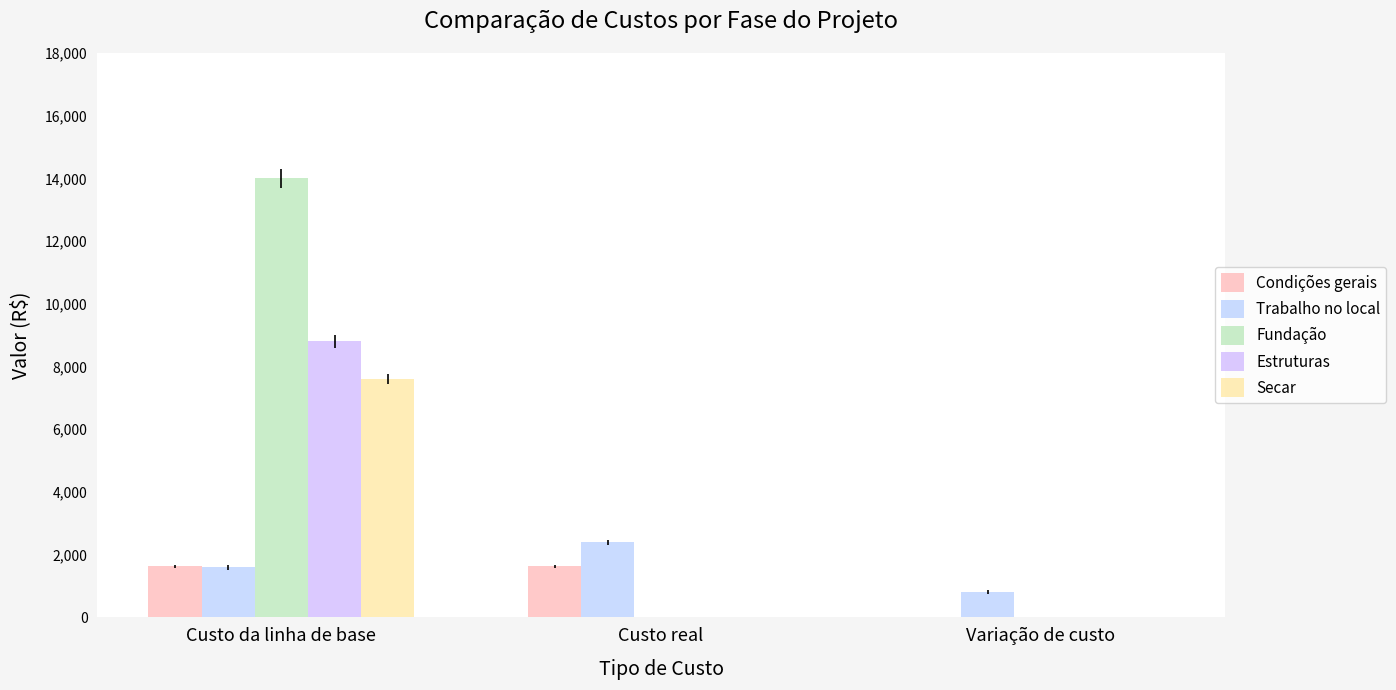

Rank the categories by Secar value from highest to lowest.

Custo da linha de base, Custo real, Variação de custo